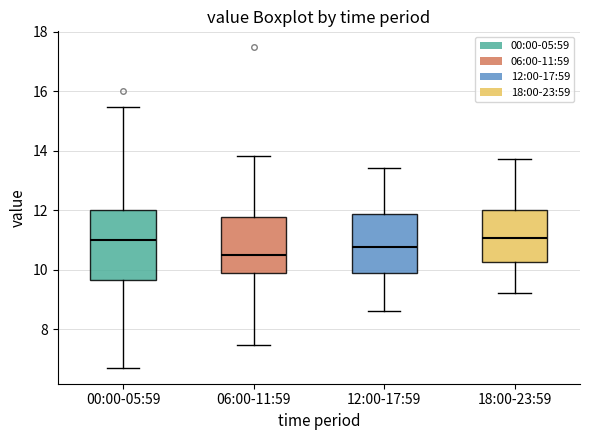

Reading left to right, read every box against the y-axis: the position of its median line, the range the box covers, and the ends of its whiskers. The values are not printed on the chart, so give them approximately, as read against the axis.

00:00-05:59: median 11.0, box 9.6 to 12.0, whiskers 6.8 to 15.4
06:00-11:59: median 10.4, box 9.8 to 11.8, whiskers 7.4 to 13.8
12:00-17:59: median 10.8, box 9.8 to 11.8, whiskers 8.6 to 13.4
18:00-23:59: median 11.0, box 10.2 to 12.0, whiskers 9.2 to 13.8